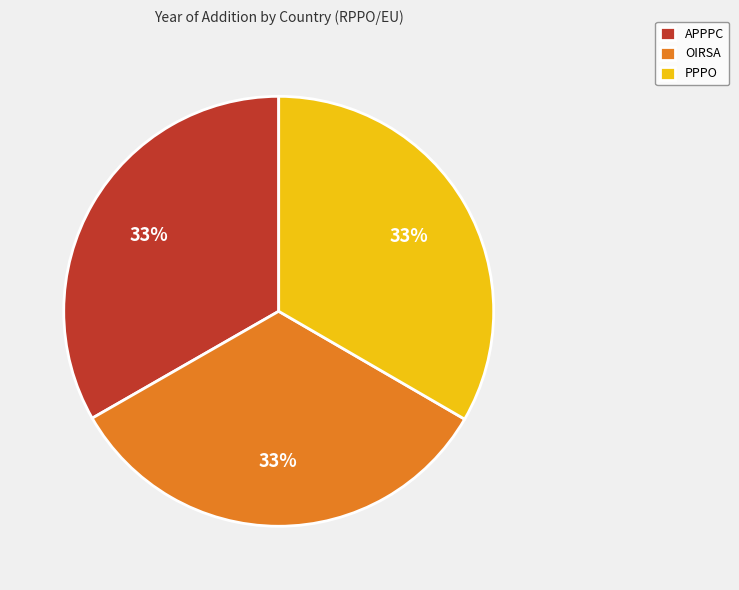

Does any single category account for the majority?

No